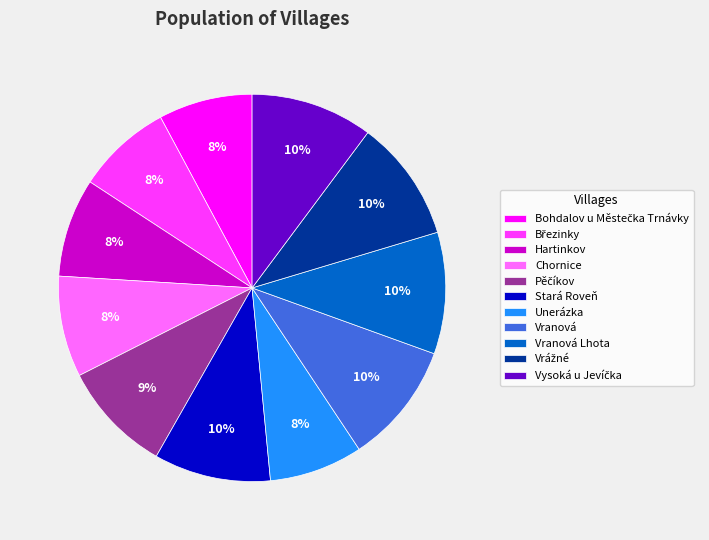

To the nearest percent, what is the average slice percentage?

9%